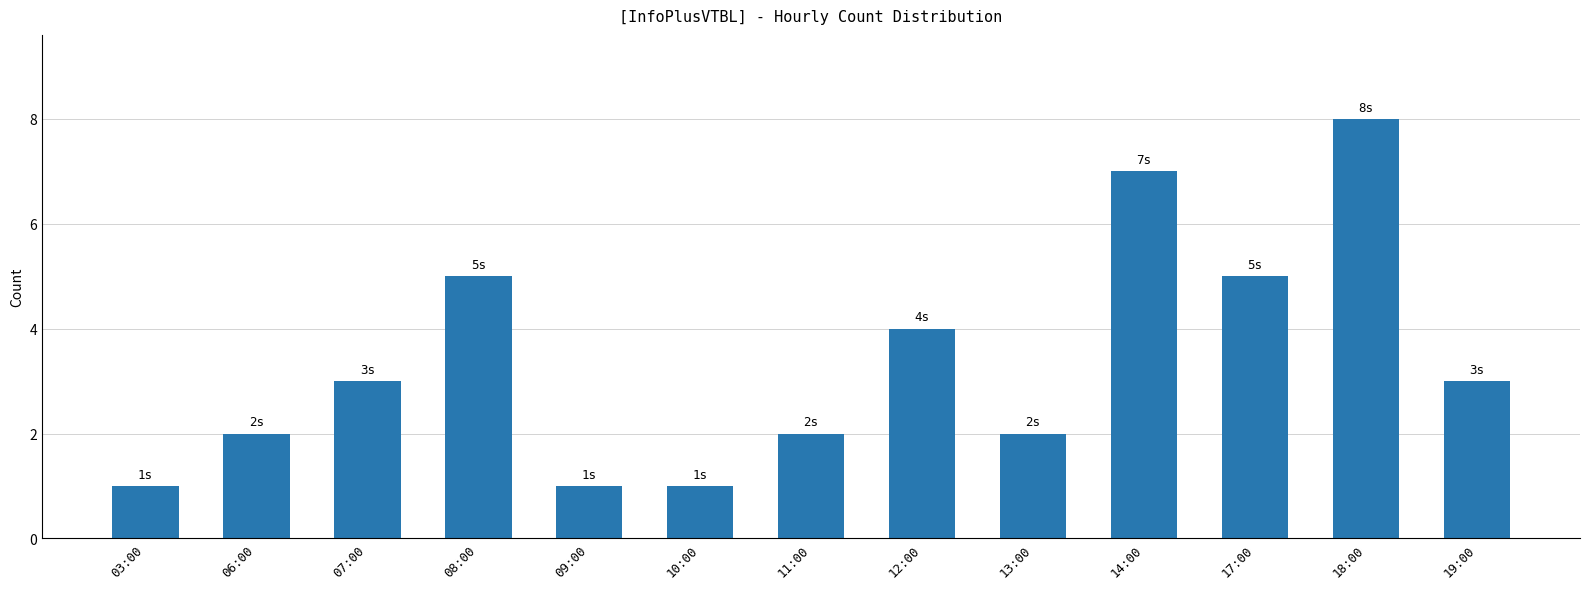

How many distinct data groups are displayed?

1